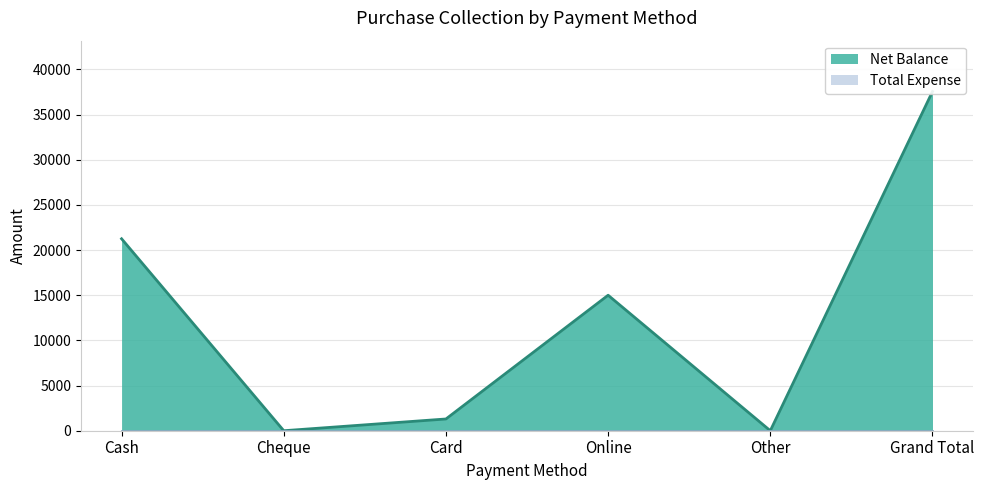

How many positive values are there?

4